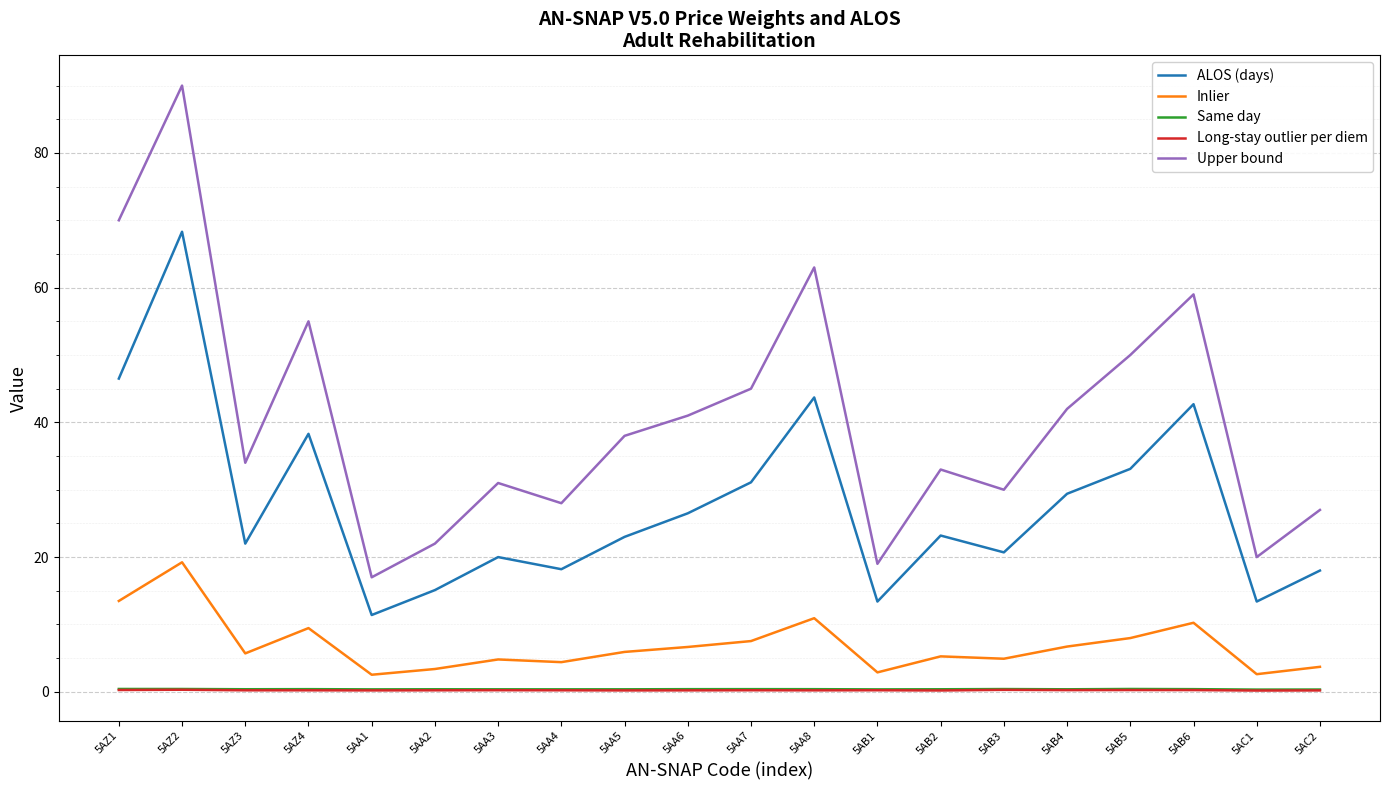

Which category has the highest value in the Inlier series?

5AZ2